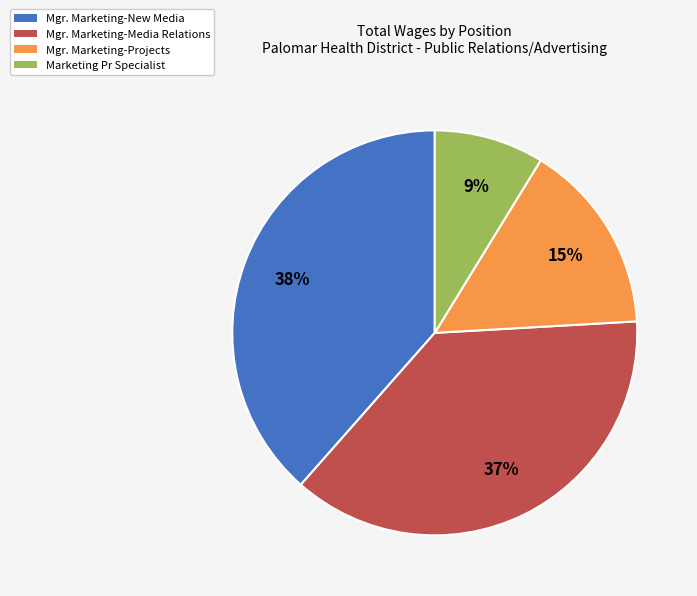

To the nearest percent, what is the combined percentage of Marketing Pr Specialist and Mgr. Marketing-New Media?

47%